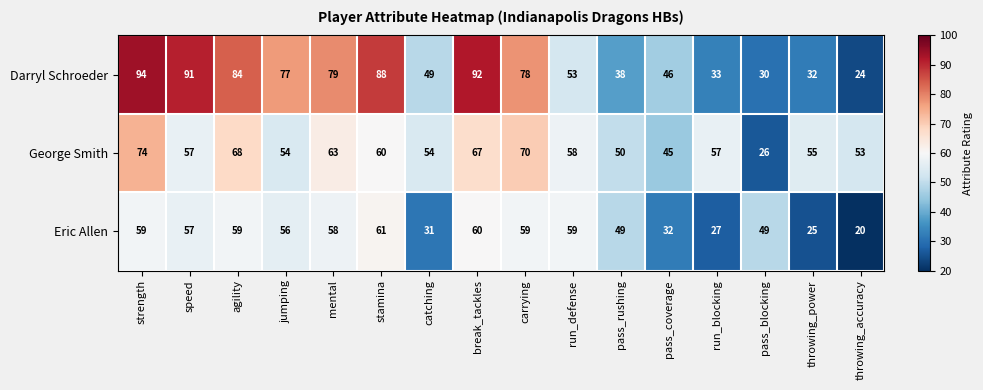

List the series in order of their overall mean, lowest first.

Eric Allen, George Smith, Darryl Schroeder